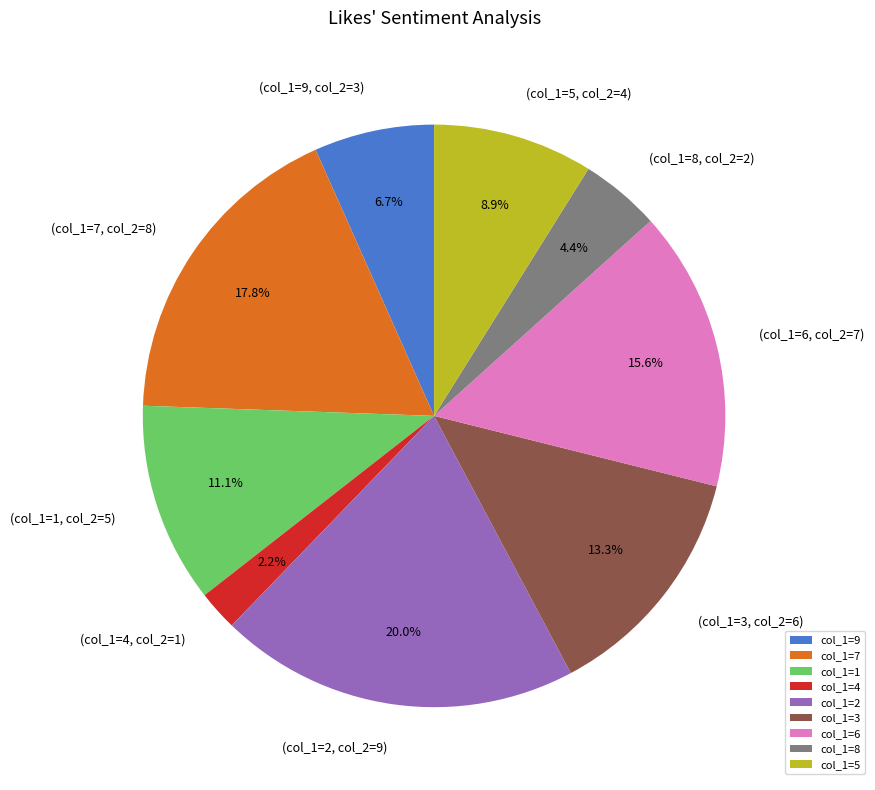

Rank the categories by value from lowest to highest.

col_1=4, col_1=8, col_1=9, col_1=5, col_1=1, col_1=3, col_1=6, col_1=7, col_1=2